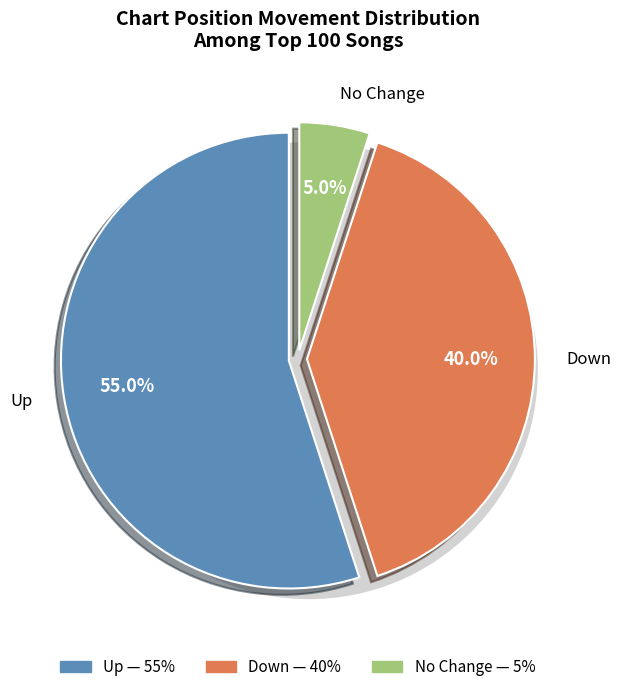

True or false: up accounts for 55% of the total.

True